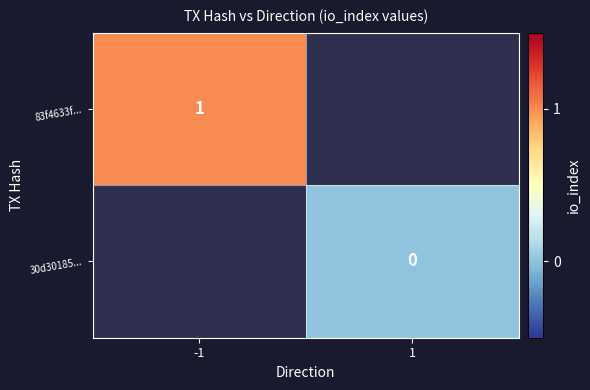

Is it true that 83f4633f... equals 2 at -1?

False